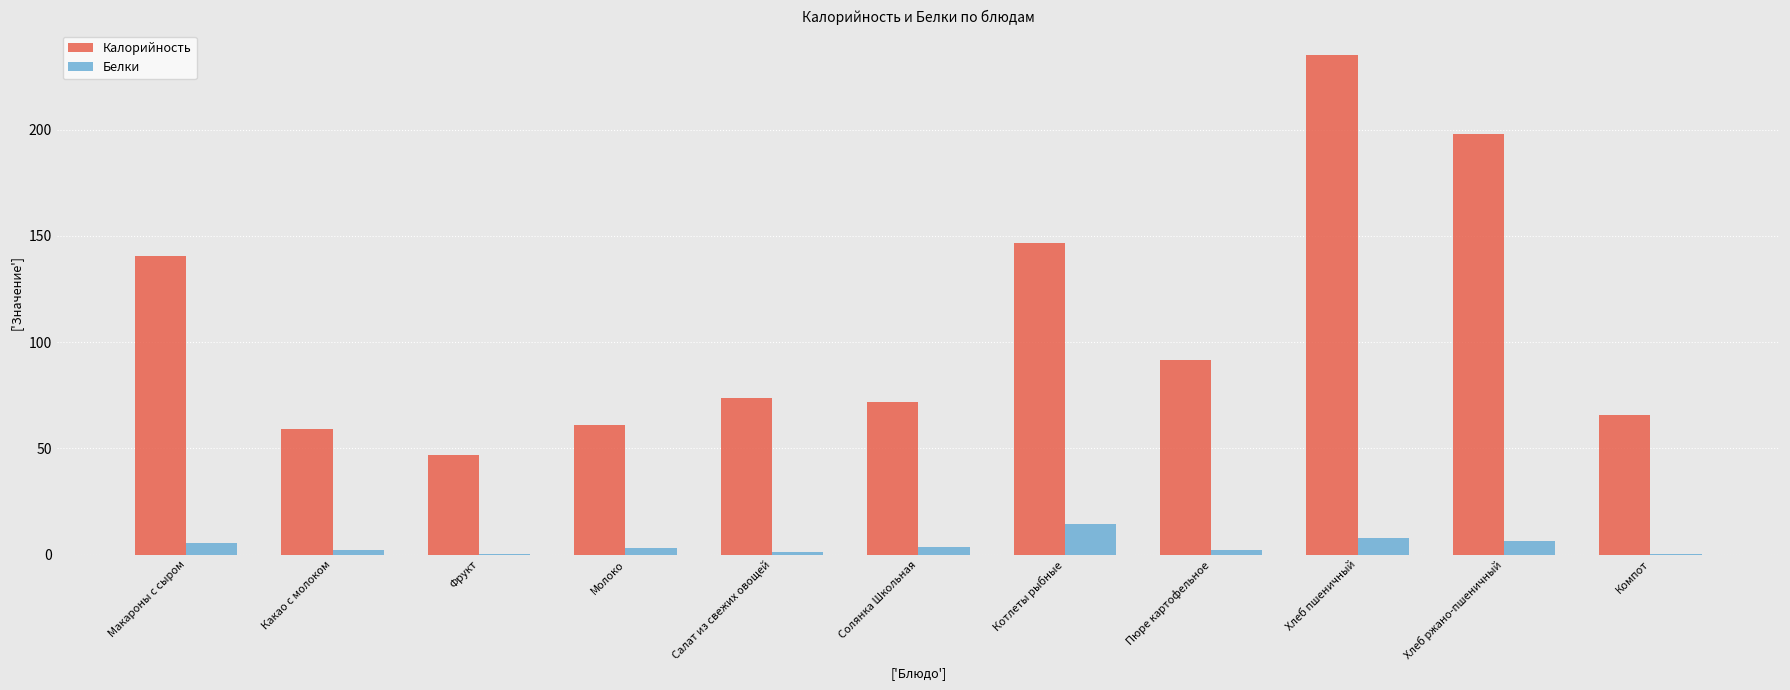

Which series has the largest range (max minus min)?

Калорийность